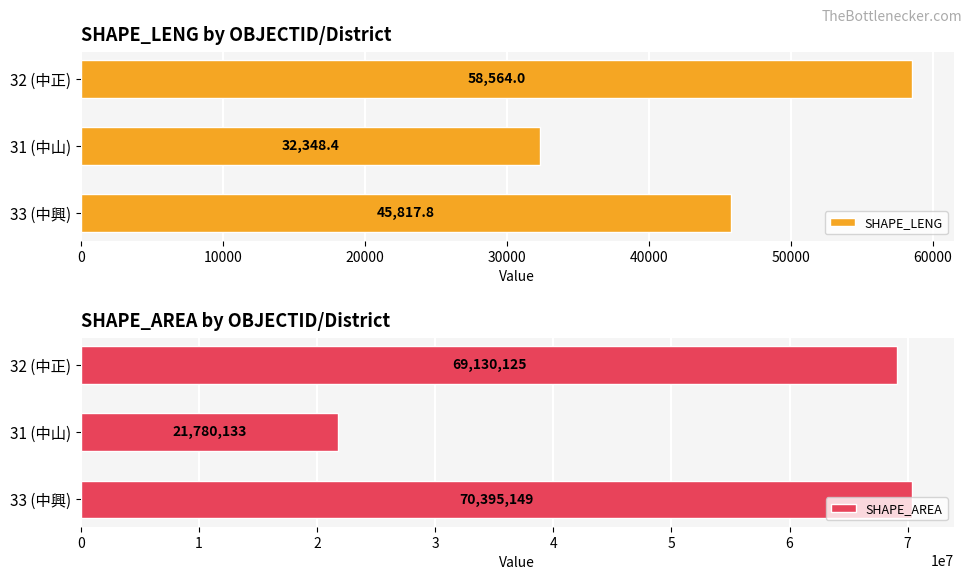

List the labels in order of SHAPE_LENG value, largest first.

32 (中正), 33 (中興), 31 (中山)